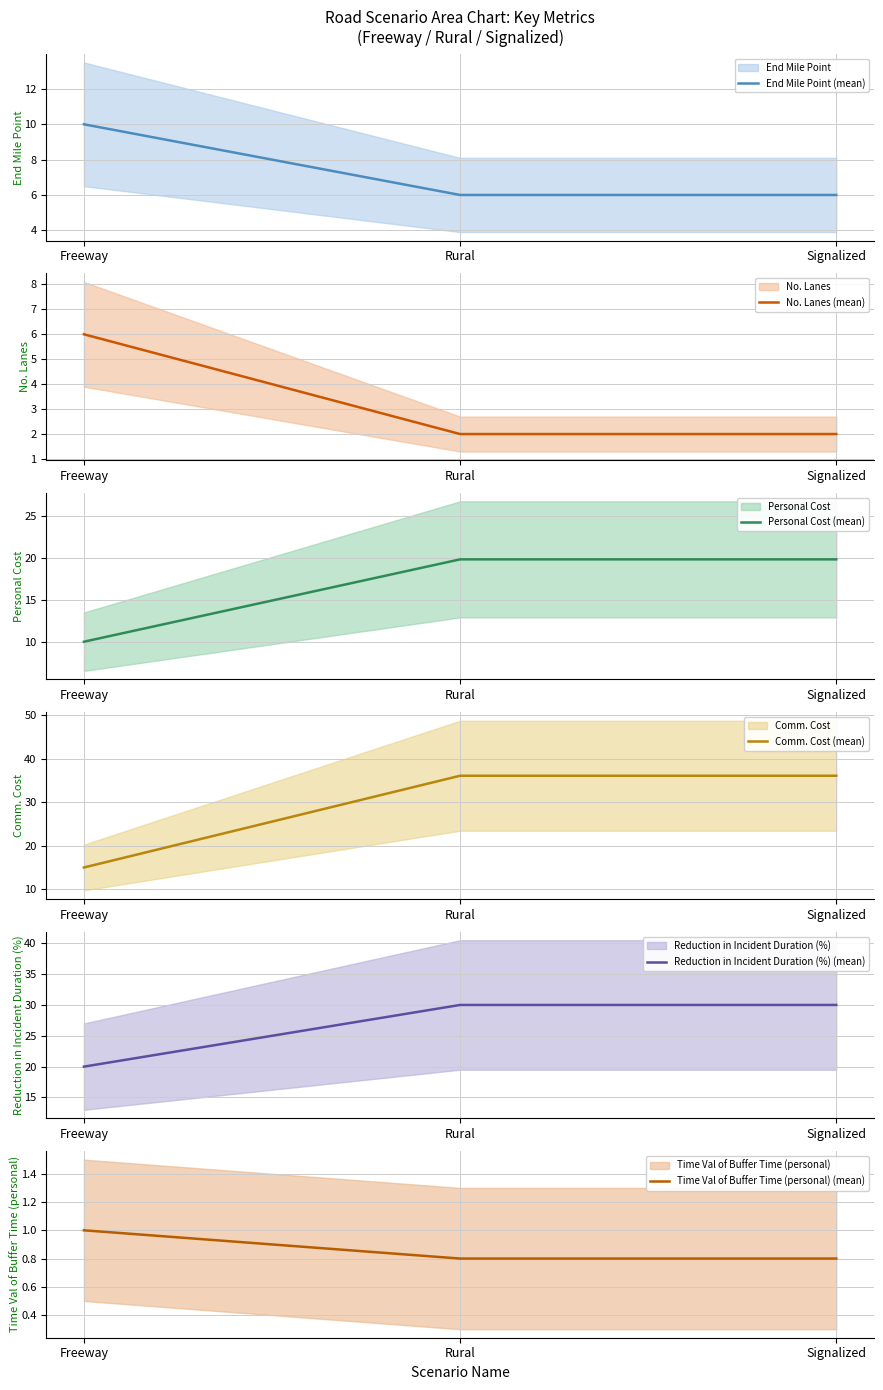

Reading left to right, transcribe all the data shown in this chart.

End Mile Point (mean): 10.0	6.0	6.0
No. Lanes (mean): 6.0	2.0	2.0
Personal Cost (mean): 10.0	19.9	19.9
Comm. Cost (mean): 15.0	36.0	36.0
Reduction in Incident Duration (%) (mean): 20.0	30.0	30.0
Time Val of Buffer Time (personal) (mean): 1.0	0.8	0.8